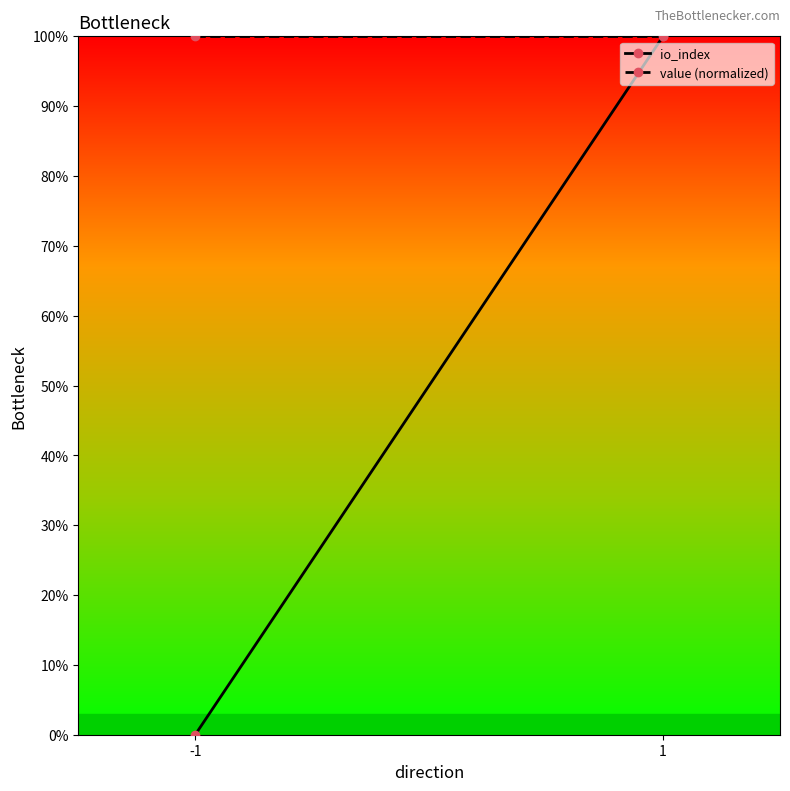

How many lines are shown in the chart?

2